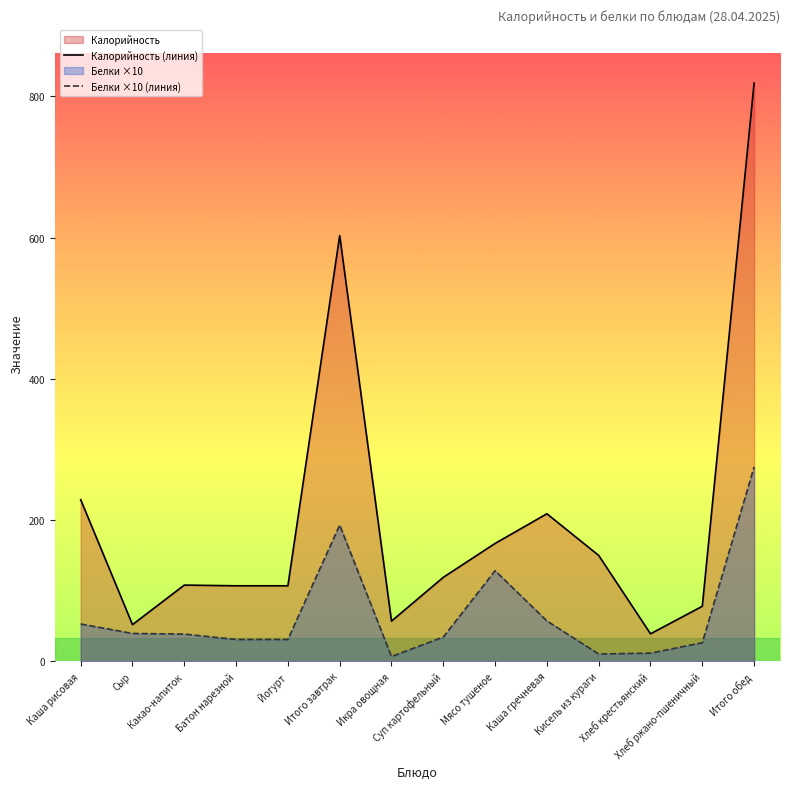

The Калорийность (линия) series shows 403.1 at Итого завтрак. True or false?

False